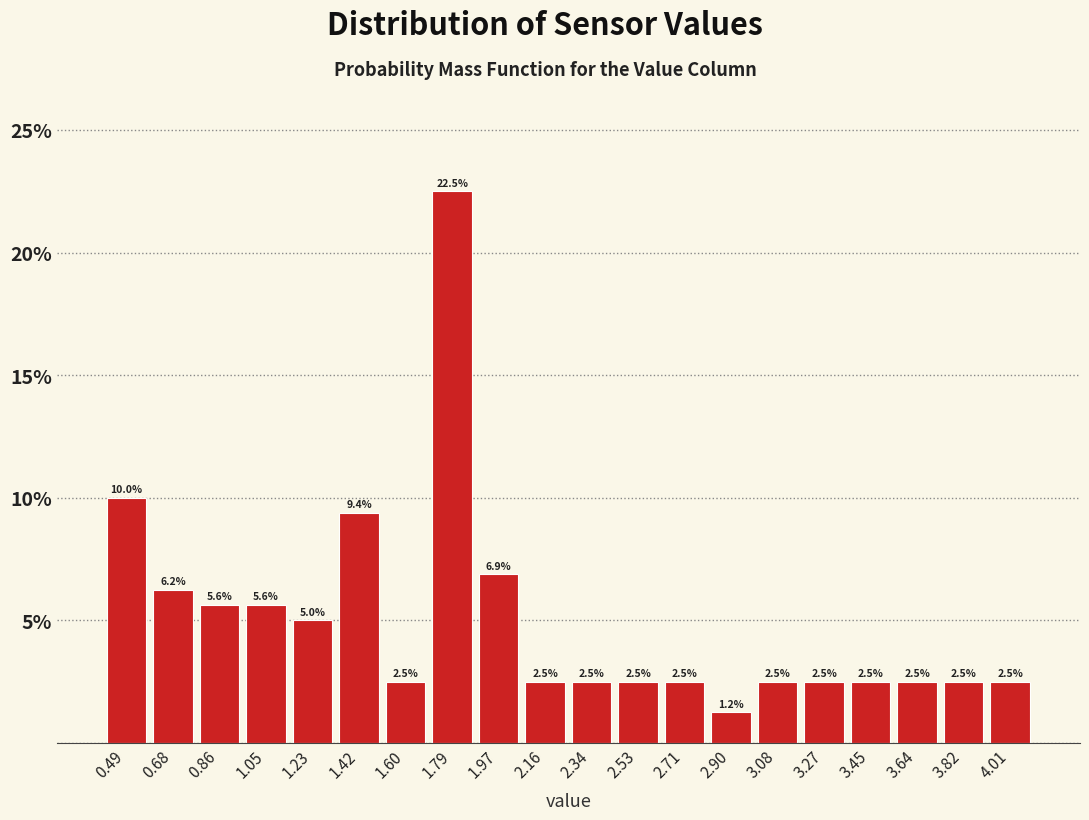

Reading left to right, transcribe this chart: for each bar, give the range it covers on the x-axis and its height. The bar edges are not printed on the chart, so give them approximately, as read against the axis.

0.400 to 0.585: 10.0
0.585 to 0.770: 6.2
0.770 to 0.955: 5.6
0.955 to 1.140: 5.6
1.140 to 1.325: 5.0
1.325 to 1.510: 9.4
1.510 to 1.695: 2.5
1.695 to 1.880: 22.5
1.880 to 2.065: 6.9
2.065 to 2.250: 2.5
2.250 to 2.435: 2.5
2.435 to 2.620: 2.5
2.620 to 2.805: 2.5
2.805 to 2.990: 1.2
2.990 to 3.175: 2.5
3.175 to 3.360: 2.5
3.360 to 3.545: 2.5
3.545 to 3.730: 2.5
3.730 to 3.915: 2.5
3.915 to 4.100: 2.5